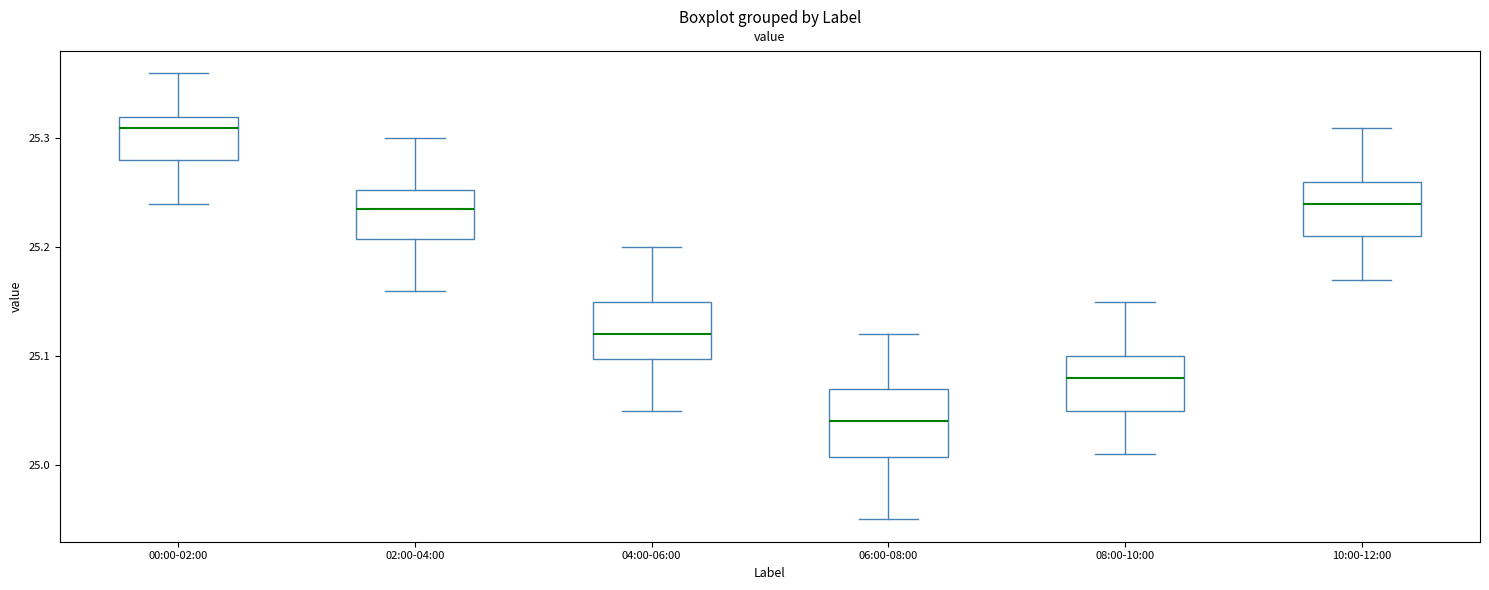

Reading left to right, transcribe this box plot: for each box, give where its median line is, the range the box spans, and where its two whiskers end, as read against the y-axis. The values are not printed on the chart, so give them approximately, as read against the axis.

00:00-02:00: median 25.31, box 25.28 to 25.32, whiskers 25.24 to 25.36
02:00-04:00: median 25.24, box 25.21 to 25.25, whiskers 25.16 to 25.30
04:00-06:00: median 25.12, box 25.10 to 25.15, whiskers 25.05 to 25.20
06:00-08:00: median 25.04, box 25.01 to 25.07, whiskers 24.95 to 25.12
08:00-10:00: median 25.08, box 25.05 to 25.10, whiskers 25.01 to 25.15
10:00-12:00: median 25.24, box 25.21 to 25.26, whiskers 25.17 to 25.31